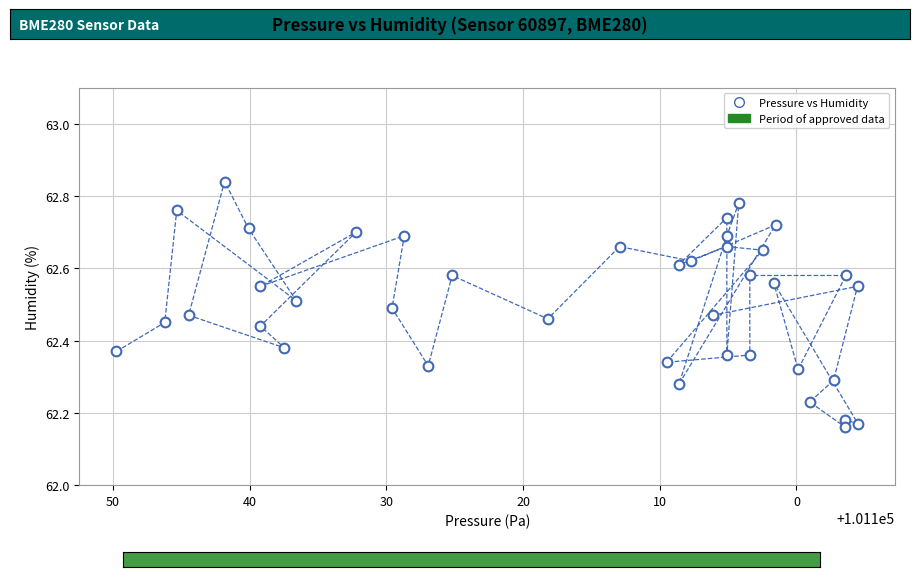

What is the range of Y values (max minus min)?

0.7